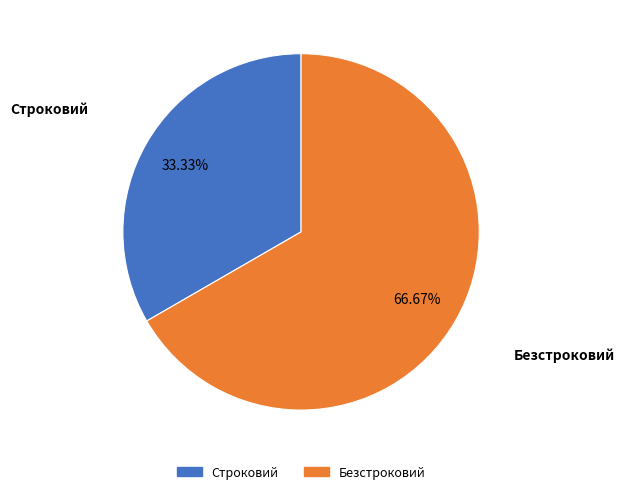

What is the total percentage of Безстроковий and Строковий?

100.0%